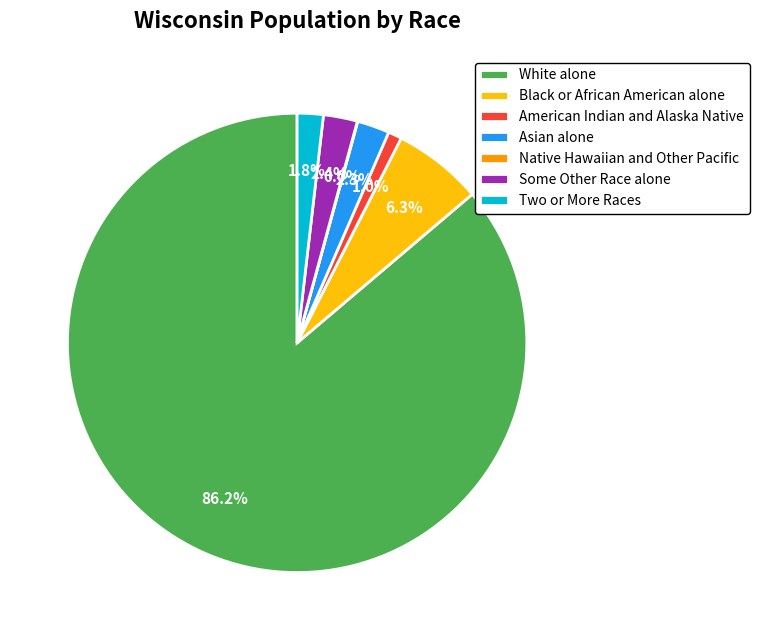

Which category has the biggest portion of the pie?

White alone